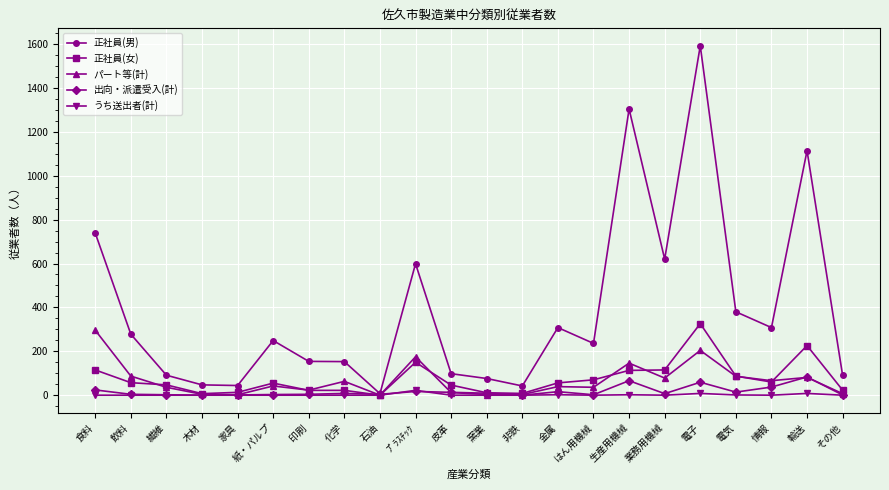

Which series has the widest spread of values?

正社員(男)